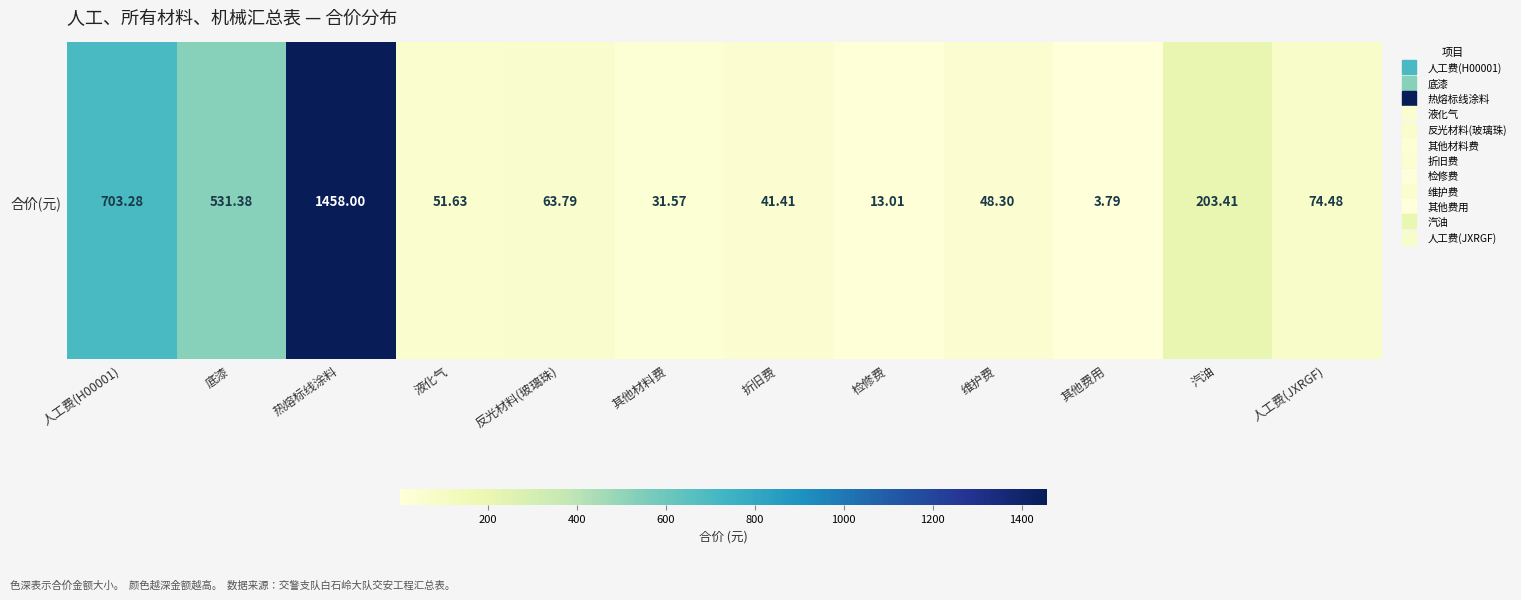

Approximately how many times larger is the value at 液化气 compared to 维护费?

1.1